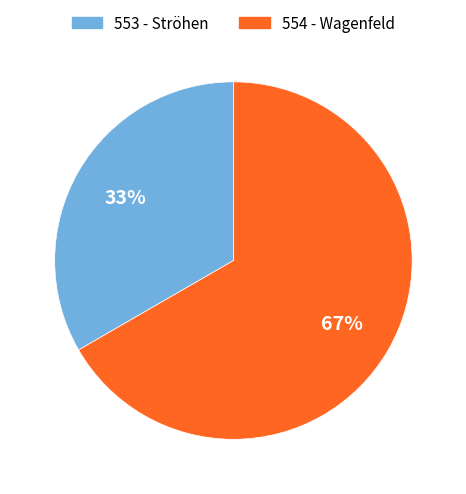

Rank the categories by value from highest to lowest.

554 - Wagenfeld, 553 - Ströhen